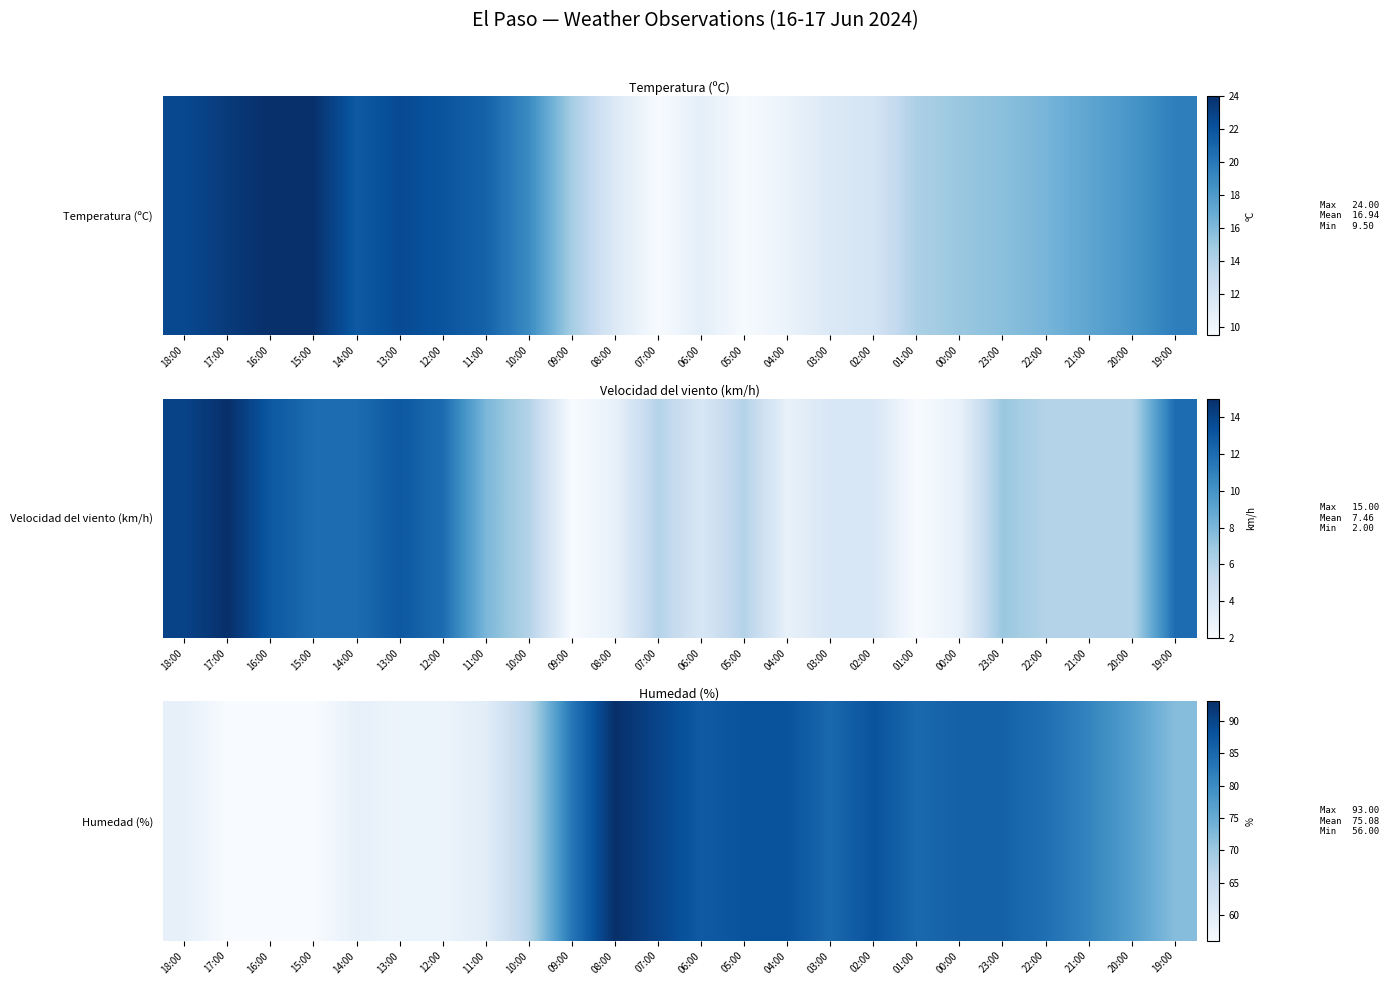

The value at 12:00 is 25. True or false?

False